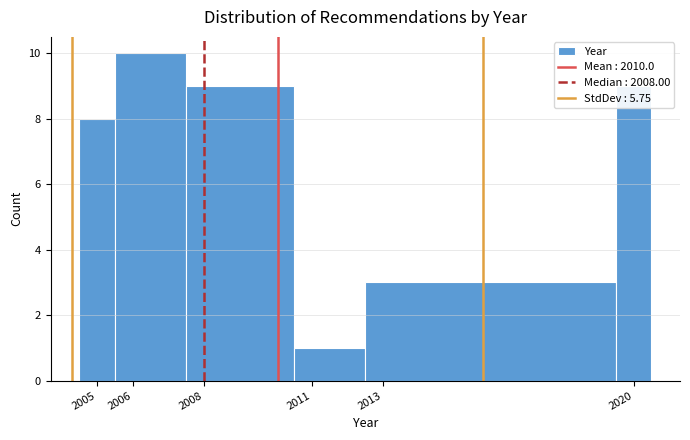

Over which range of the x-axis is the bar tallest?

2005.5 to 2007.5